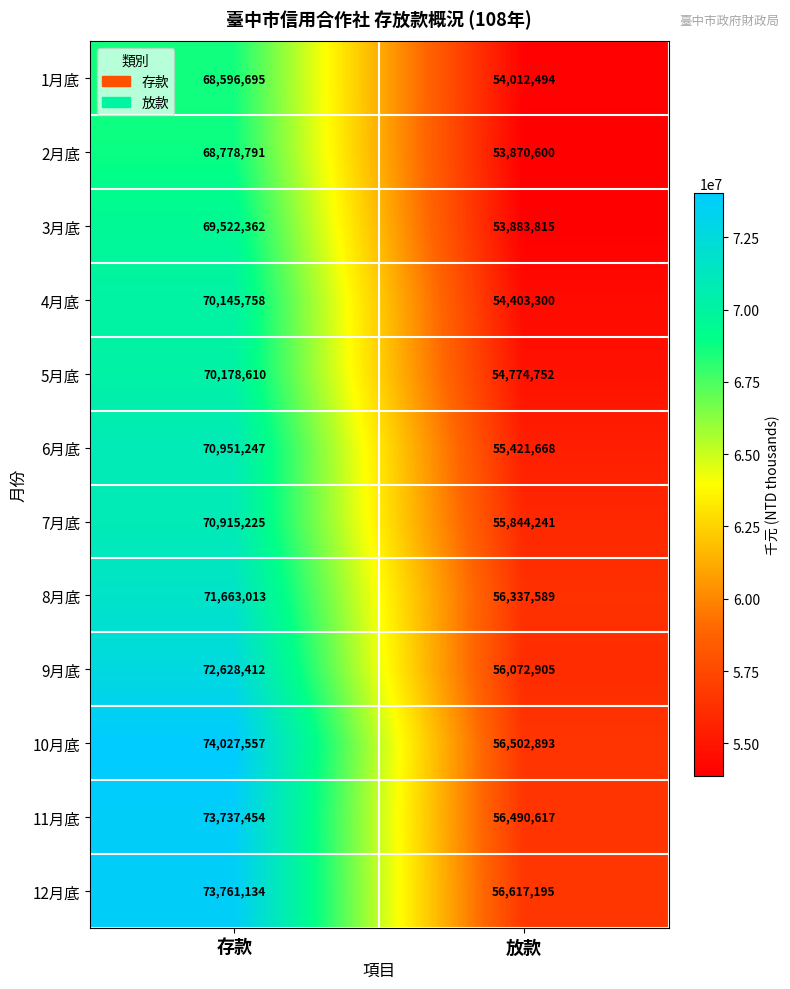

Which series has the largest total across all categories?

10月底